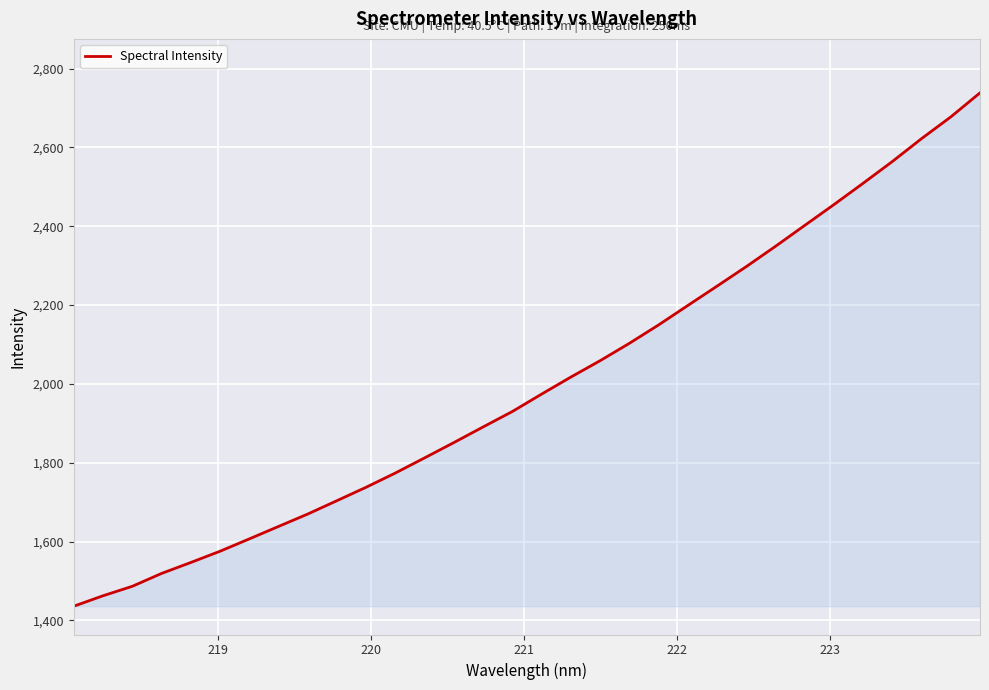

Reading right to left, transcribe all the data shown in this chart.

2738.7	2677.6	2622.6	2564.6	2509.4	2455.2	2402.4	2349.4	2297.9	2248.3	2199.3	2149.9	2103.2	2059.2	2017.6	1974.5	1930.3	1891.1	1851.5	1812.7	1774.2	1738.1	1703.9	1670.0	1638.4	1606.8	1575.5	1546.9	1519.1	1486.4	1462.4	1435.9